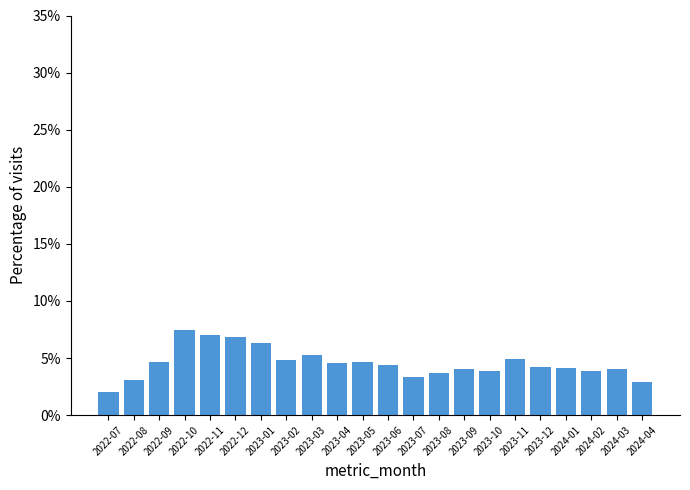

What is the difference between the values at 2022-09 and 2023-08?

0.9